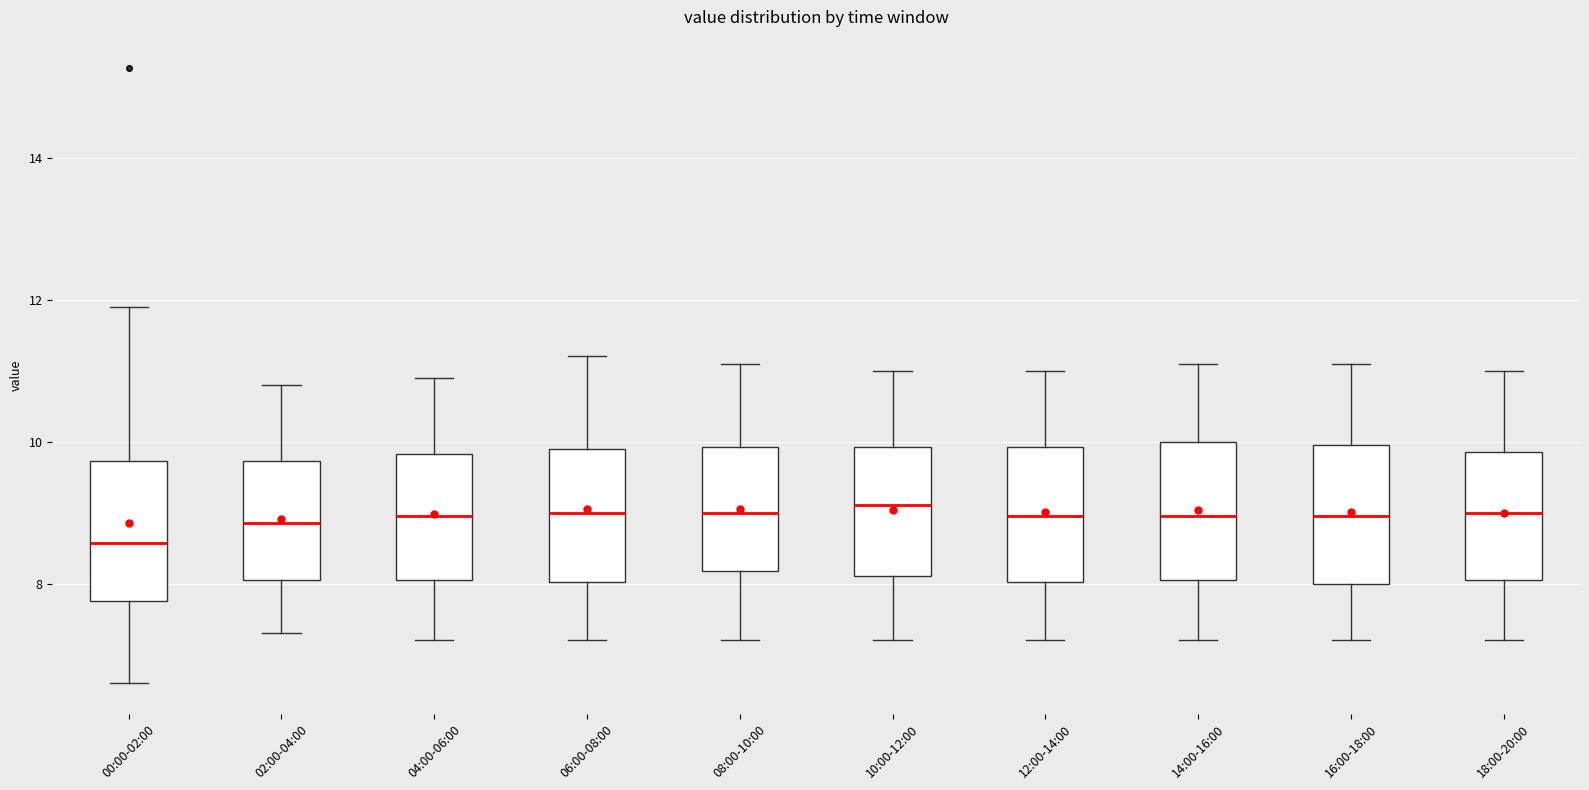

Reading left to right, transcribe this box plot: for each box, give where its median line is, the range the box spans, and where its two whiskers end, as read against the y-axis. The values are not printed on the chart, so give them approximately, as read against the axis.

00:00-02:00: median 8.6, box 7.8 to 9.8, whiskers 6.6 to 12.0
02:00-04:00: median 8.8, box 8.0 to 9.8, whiskers 7.4 to 10.8
04:00-06:00: median 9.0, box 8.0 to 9.8, whiskers 7.2 to 11.0
06:00-08:00: median 9.0, box 8.0 to 10.0, whiskers 7.2 to 11.2
08:00-10:00: median 9.0, box 8.2 to 10.0, whiskers 7.2 to 11.2
10:00-12:00: median 9.2, box 8.2 to 10.0, whiskers 7.2 to 11.0
12:00-14:00: median 9.0, box 8.0 to 10.0, whiskers 7.2 to 11.0
14:00-16:00: median 9.0, box 8.0 to 10.0, whiskers 7.2 to 11.2
16:00-18:00: median 9.0, box 8.0 to 10.0, whiskers 7.2 to 11.2
18:00-20:00: median 9.0, box 8.0 to 9.8, whiskers 7.2 to 11.0